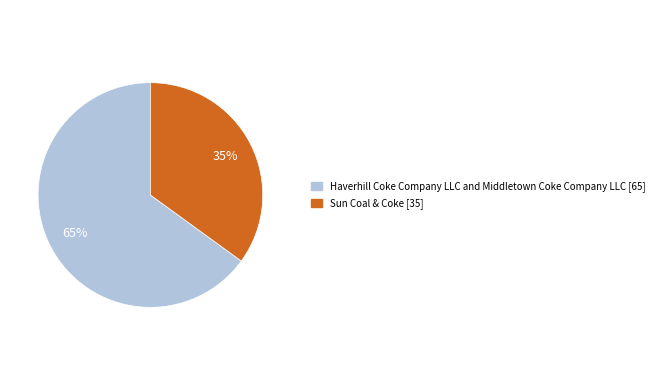

Is there any slice that represents more than half of the pie?

Yes